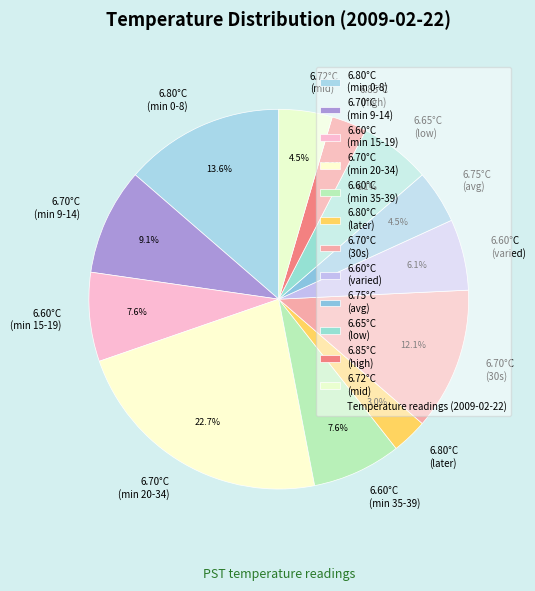

To the nearest percent, what is the average slice percentage?

8%